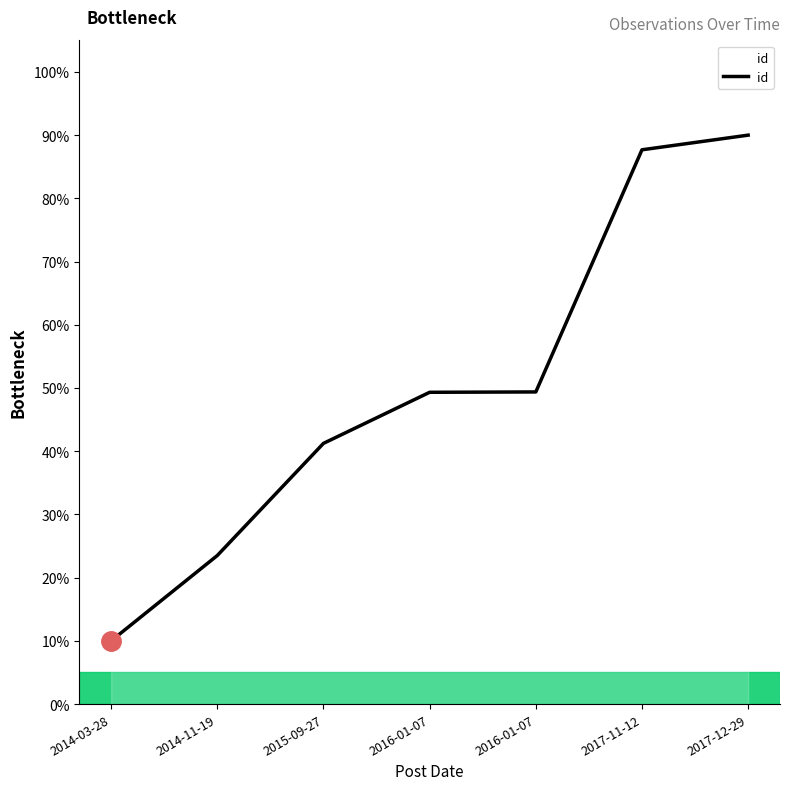

The chart shows a value of 23.5 at 2014-11-19. True or false?

True